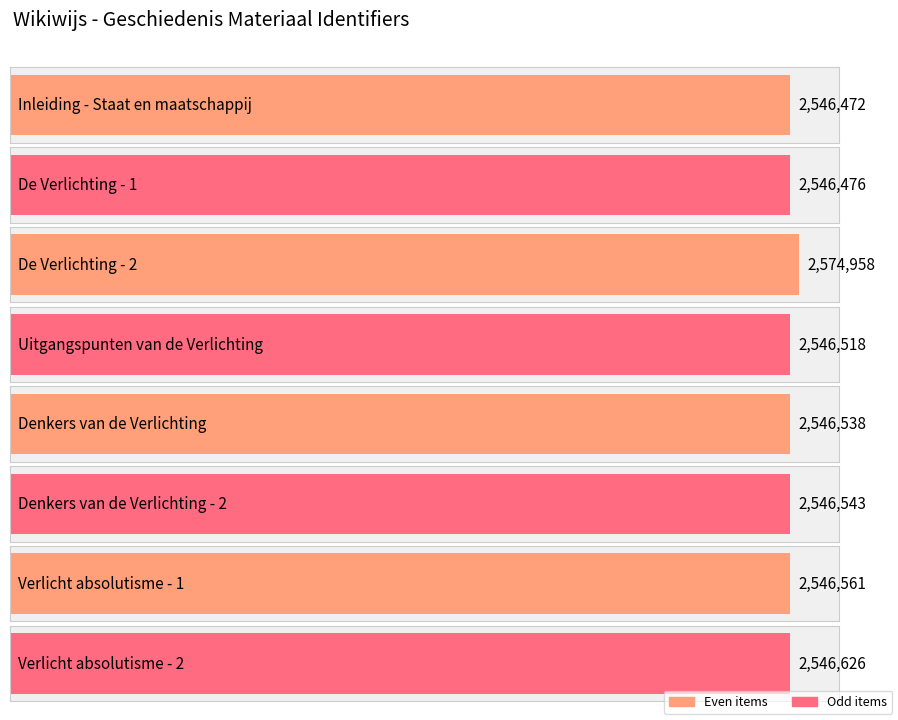

Which has a higher value, De Verlichting - 1 or Denkers van de Verlichting?

Denkers van de Verlichting